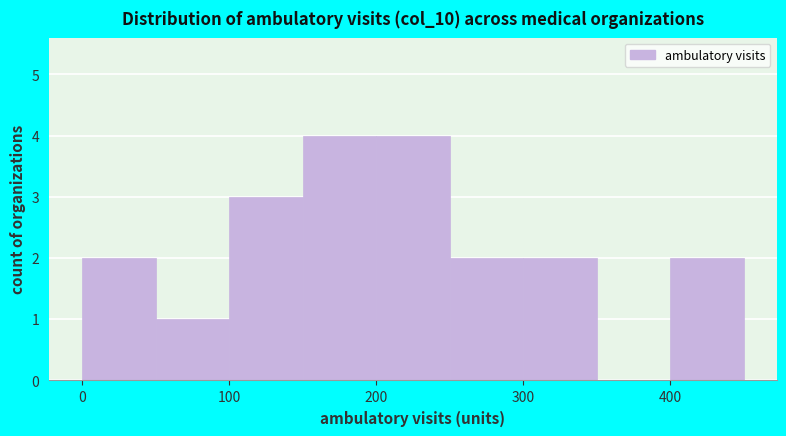

How tall is the bar that spans 50 to 100 on the x-axis? The values are not printed on the chart, so give them approximately, as read against the axis.

1